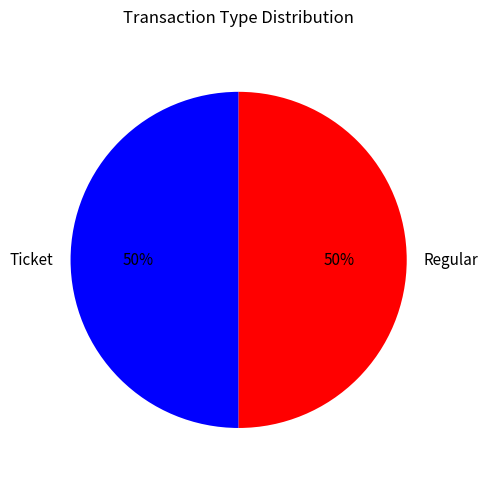

Do Ticket and Regular together represent more than half of the pie?

Yes